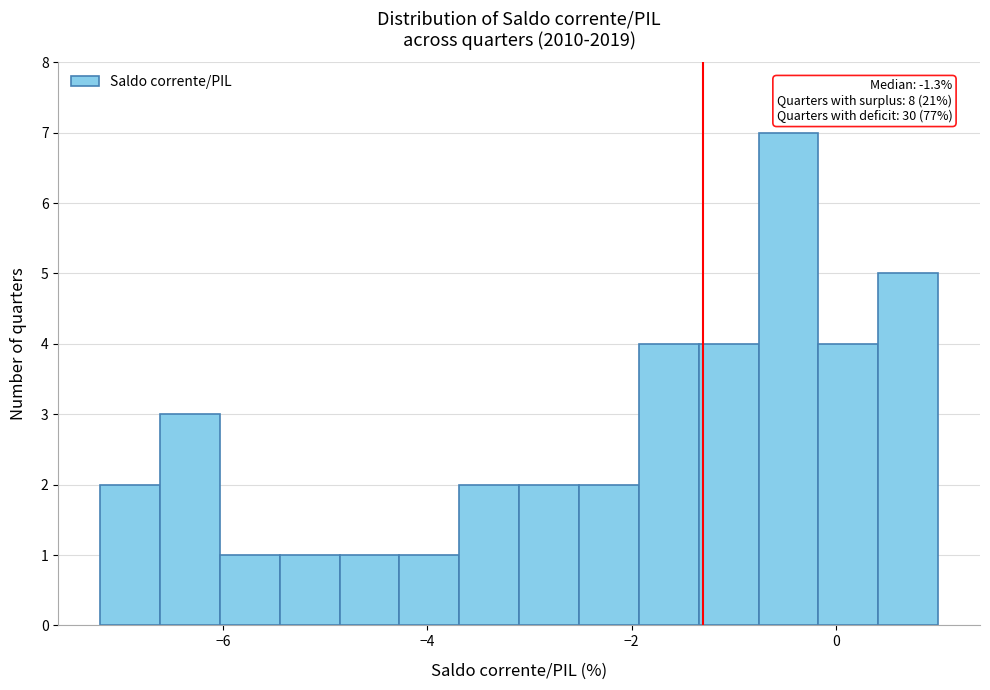

Around what value on the x-axis is the tallest bar? Give the approximate position of its centre, as read against the axis.

-0.4